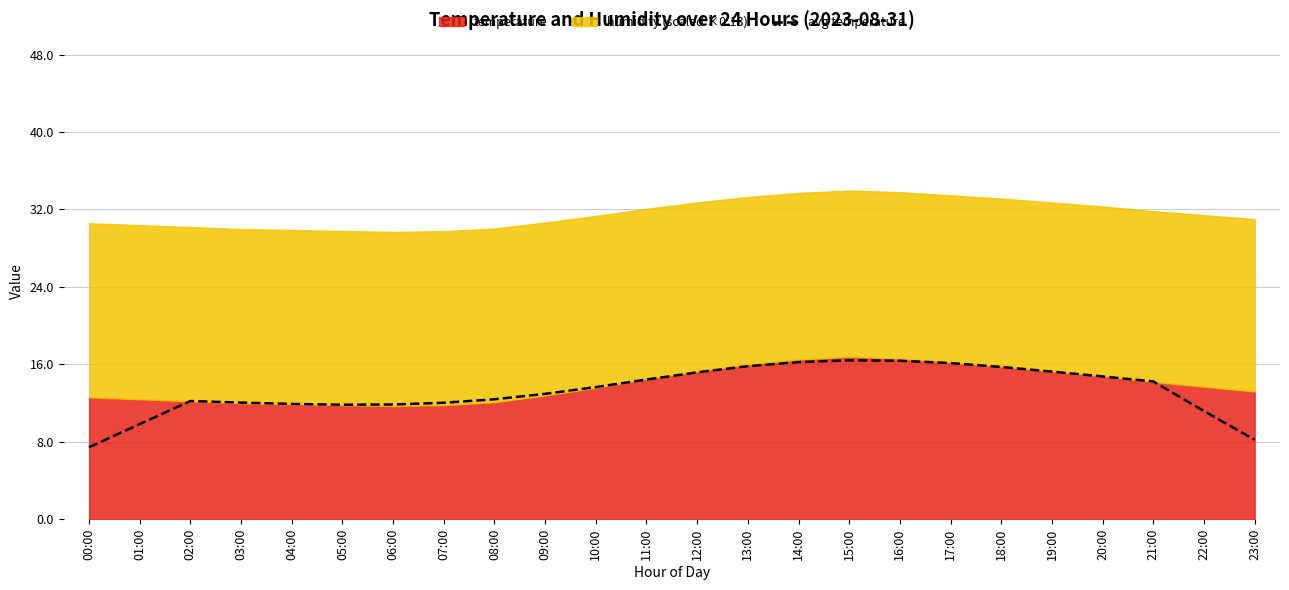

What is the difference between the maximum and second lowest values?

8.2